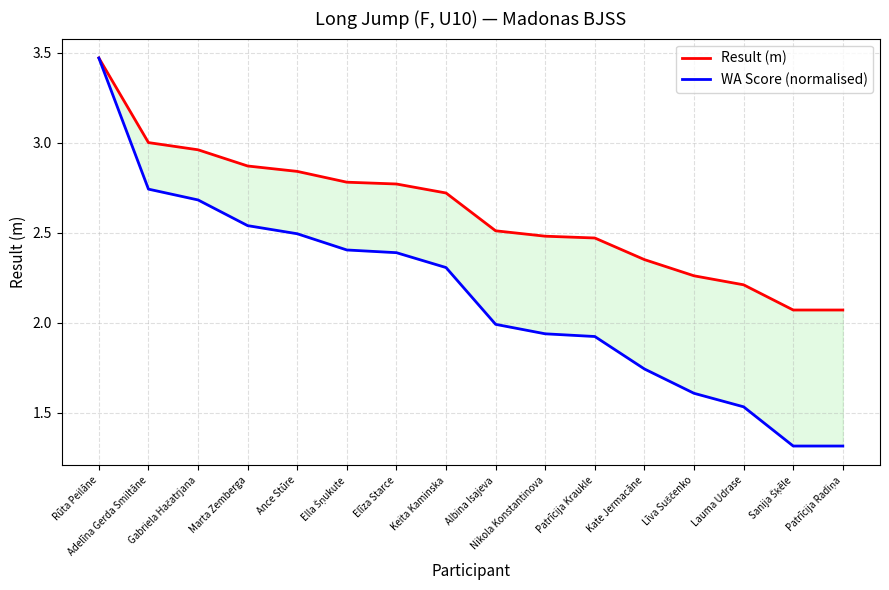

Is the value of Result (m) at Marta Zemberga greater than the value of WA Score (normalised) at Adelīna Gerda Smiltāne?

Yes